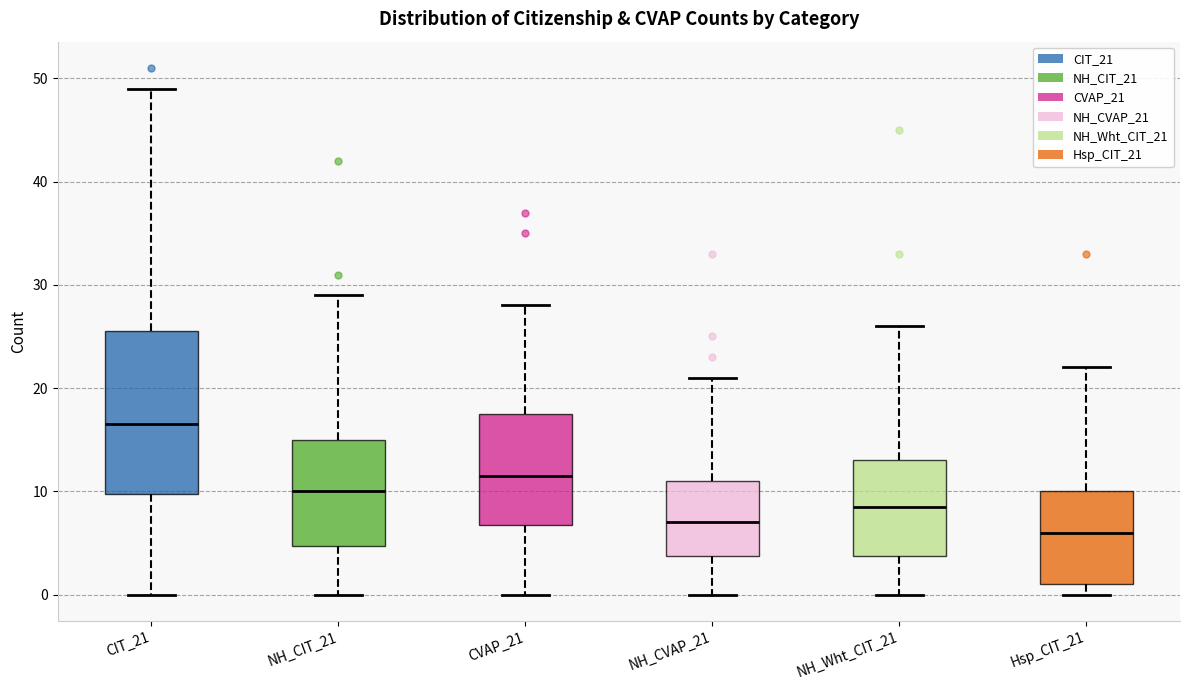

Which box's median line is the lowest?

Hsp_CIT_21